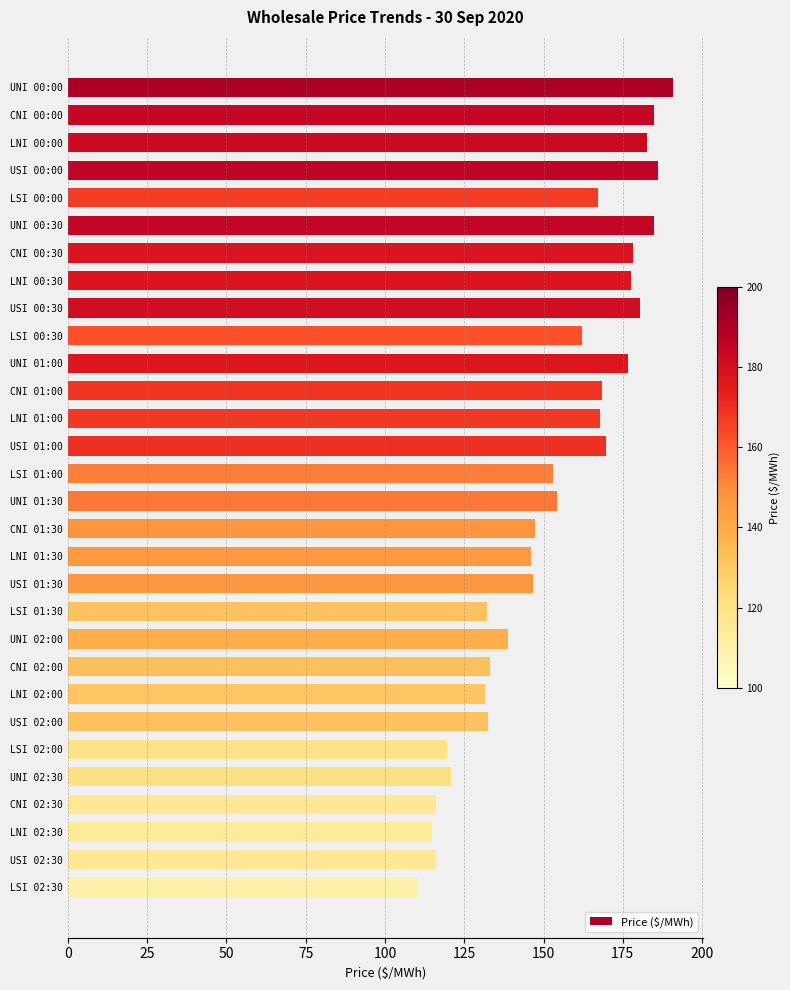

The chart shows a value of 153.1 at LSI 01:00. True or false?

True